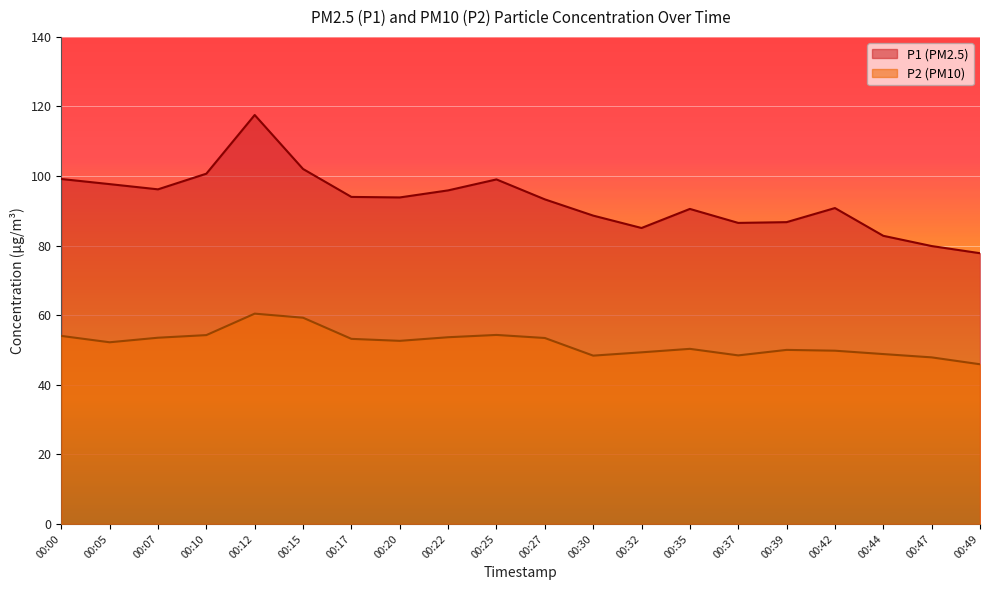

What is the average value of the P1 series?

92.9